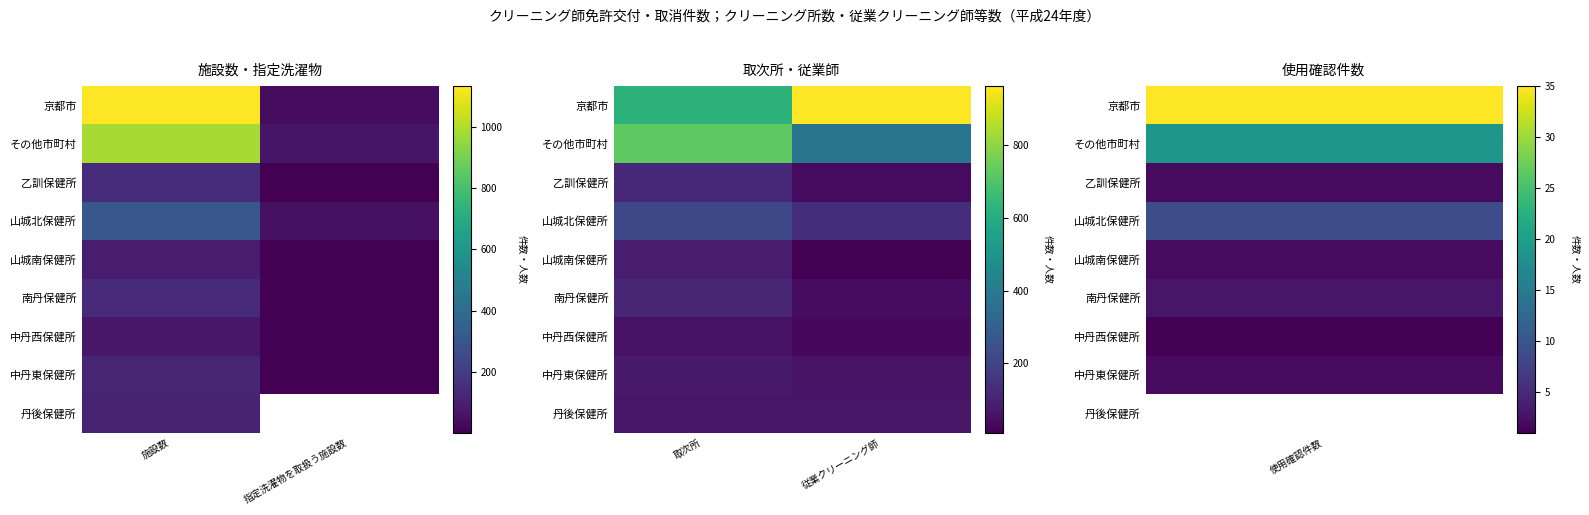

The その他市町村 series shows 133 at 従業クリーニング師. True or false?

False